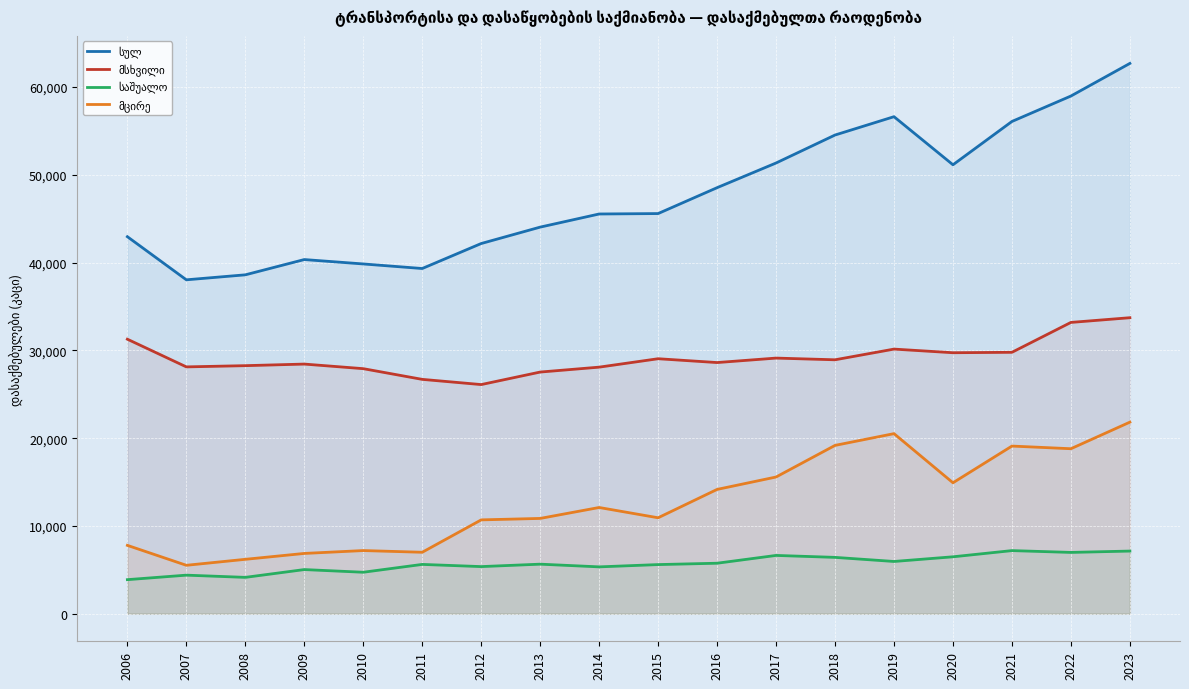

Is it true that სულ equals 15725.2 at 2008?

False